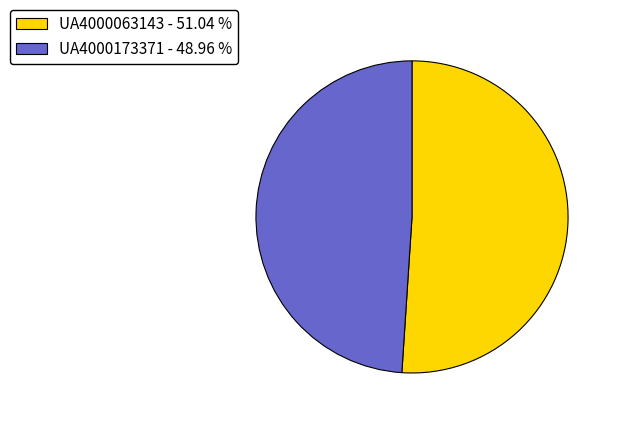

Combined, do UA4000173371 and UA4000063143 account for over 50%?

Yes